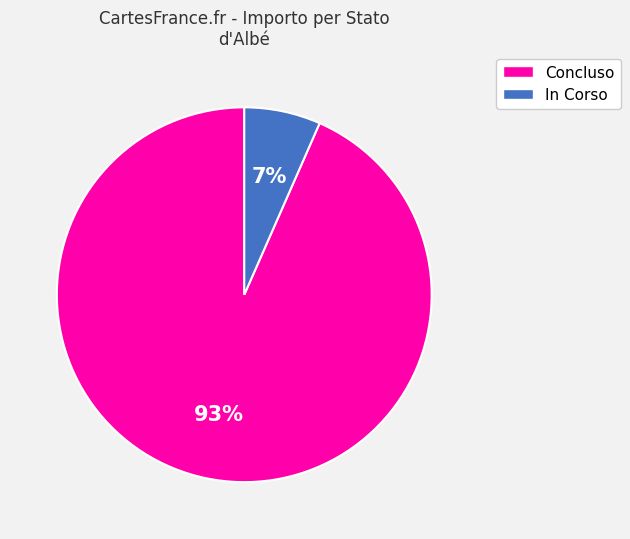

To the nearest percent, what is the average slice percentage?

50%